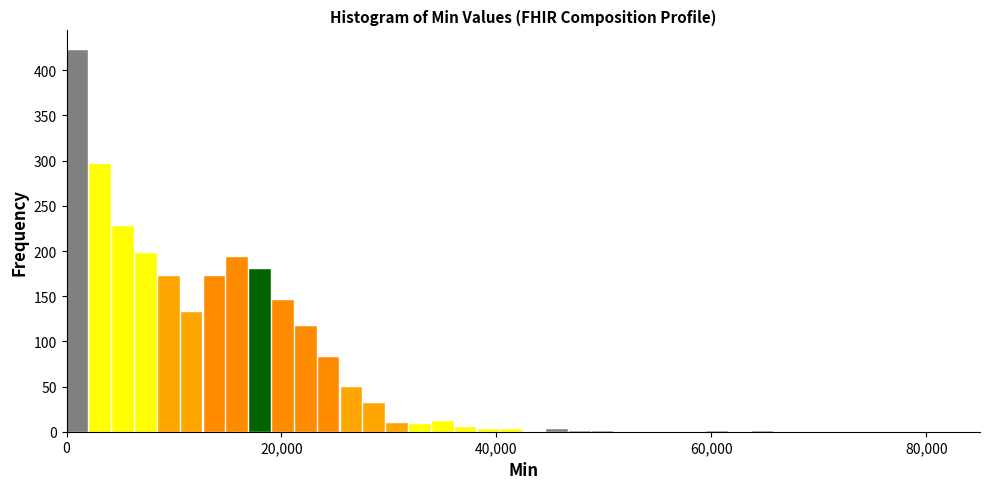

Read against the x-axis, roughly where is the centre of the tallest bar?

2000